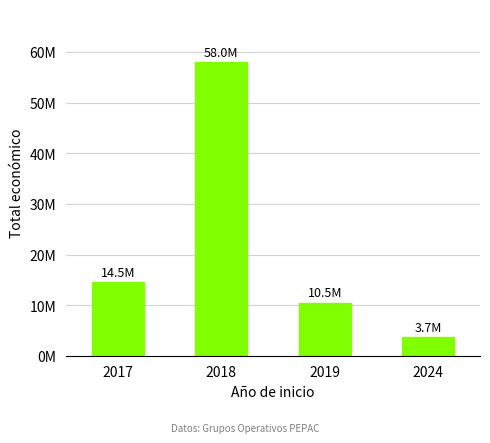

Are the bars horizontal?

No